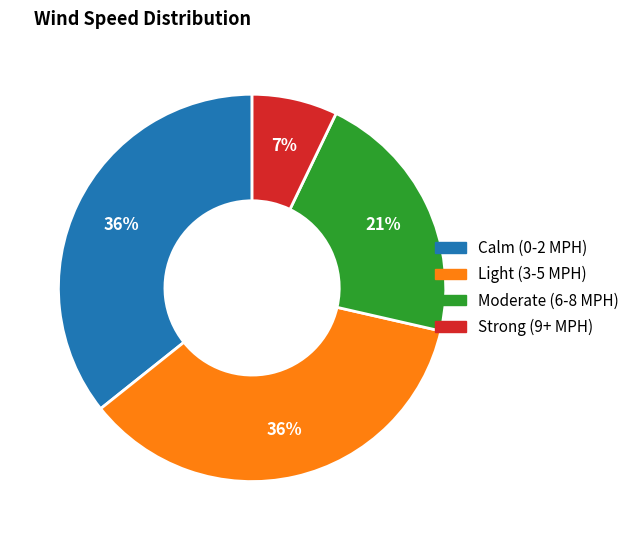

To the nearest percent, what is the difference between the largest and smallest slice percentages?

29%